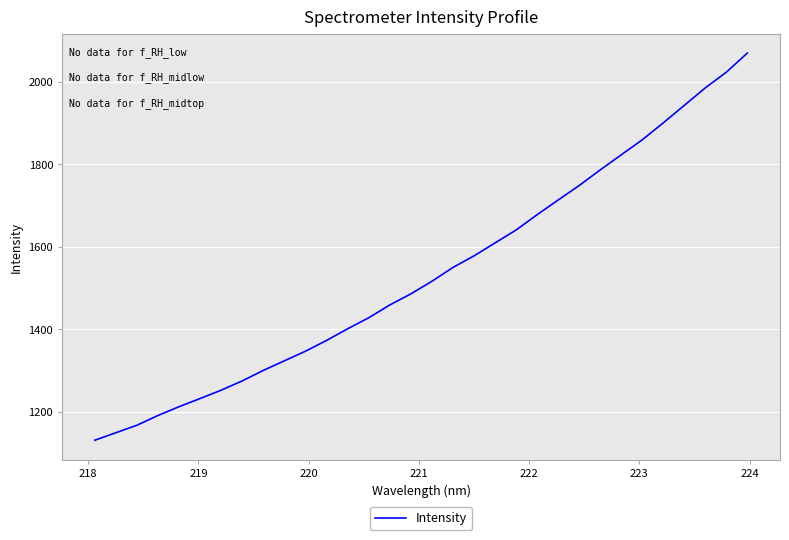

What is the difference between the maximum and minimum values?

939.6